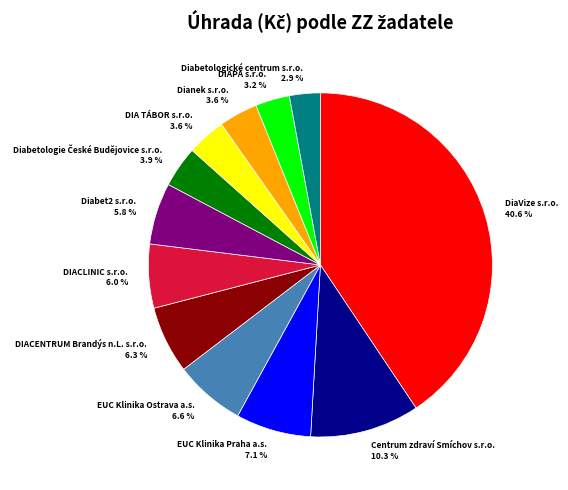

What is the largest slice in the pie chart?

DiaVize s.r.o.